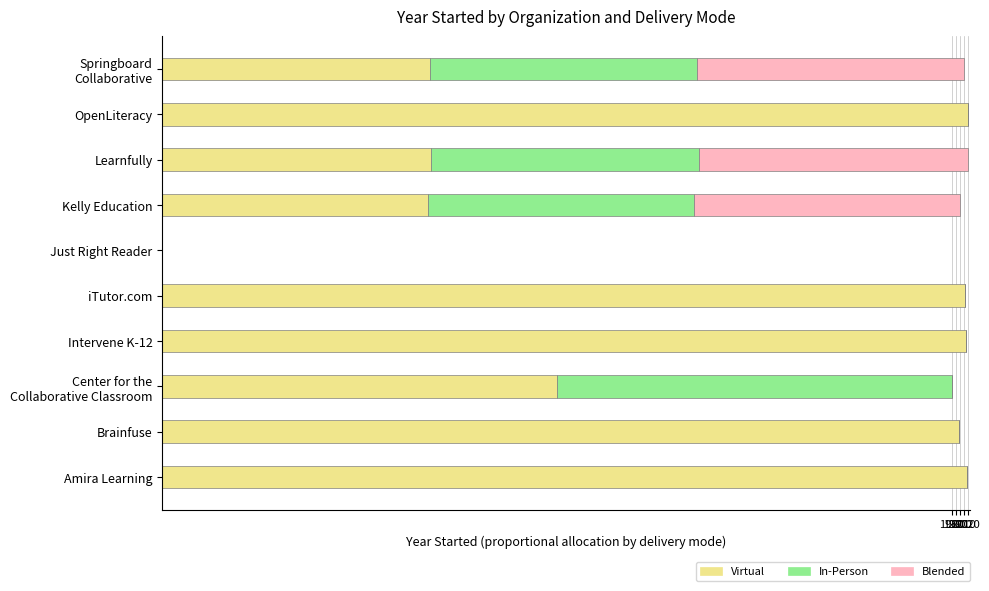

What is the sum of all Virtual values?

13068.0